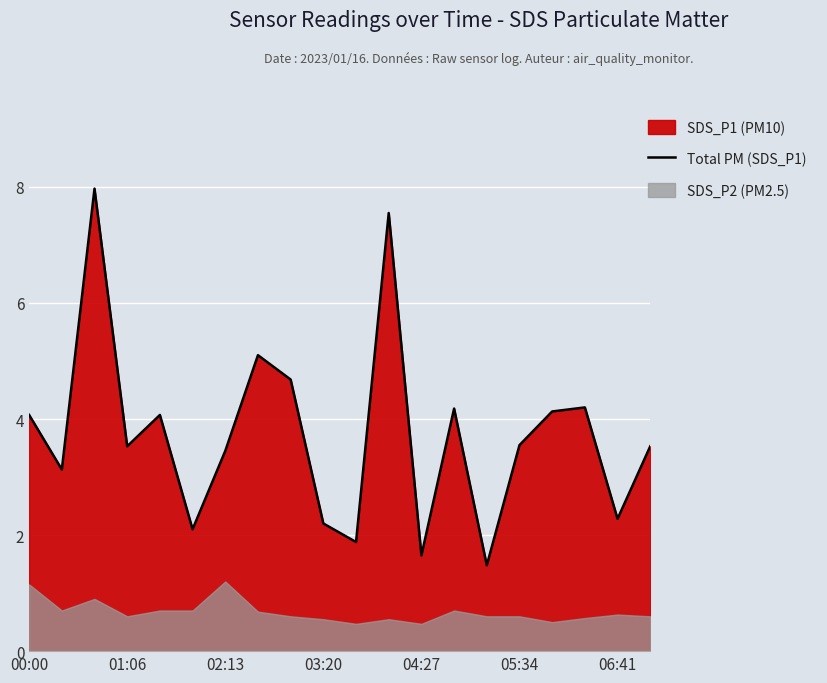

Between 8 and 16, which is larger?

8